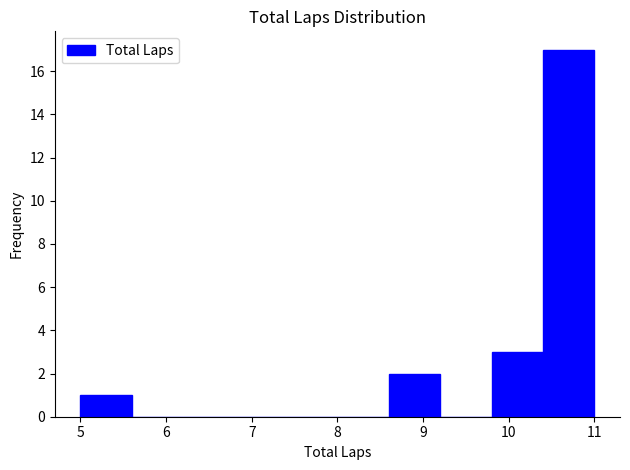

Reading left to right, transcribe this chart: for each bar, give the range it covers on the x-axis and its height. The values are not printed on the chart, so give them approximately, as read against the axis.

5.0 to 5.6: 1
5.6 to 6.2: 0
6.2 to 6.8: 0
6.8 to 7.4: 0
7.4 to 8.0: 0
8.0 to 8.6: 0
8.6 to 9.2: 2
9.2 to 9.8: 0
9.8 to 10.4: 3
10.4 to 11.0: 17